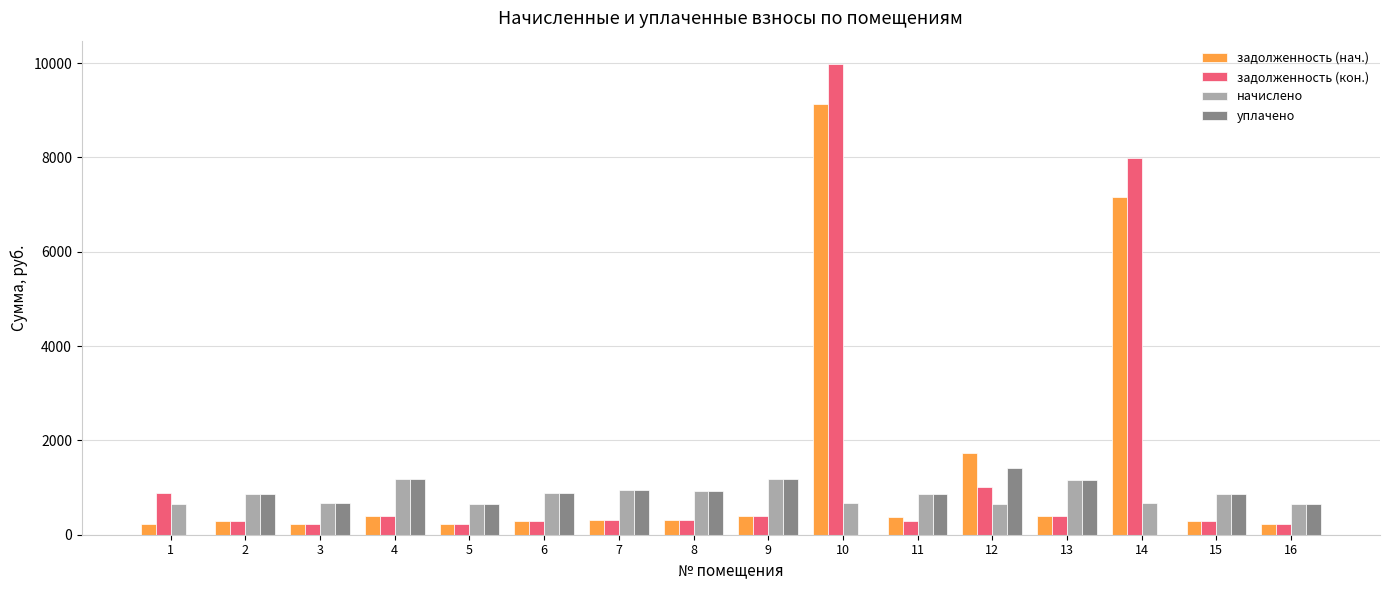

What are all the series names shown in the legend?

задолженность (нач.), задолженность (кон.), начислено, уплачено